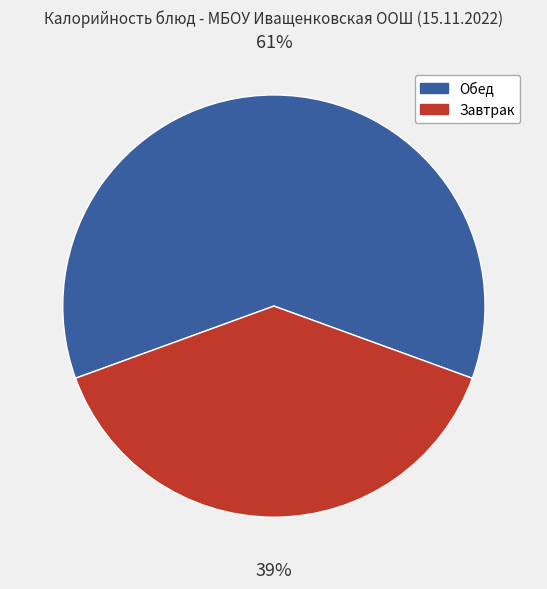

Does any single category account for the majority?

Yes